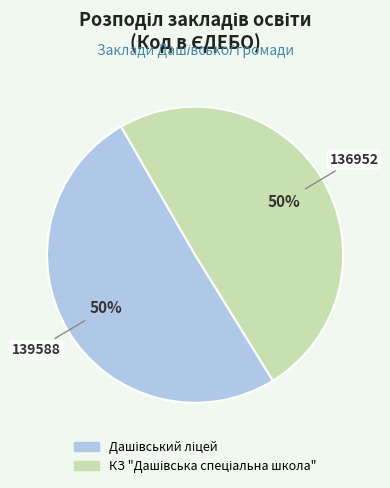

To the nearest percent, what is the average slice percentage?

50%